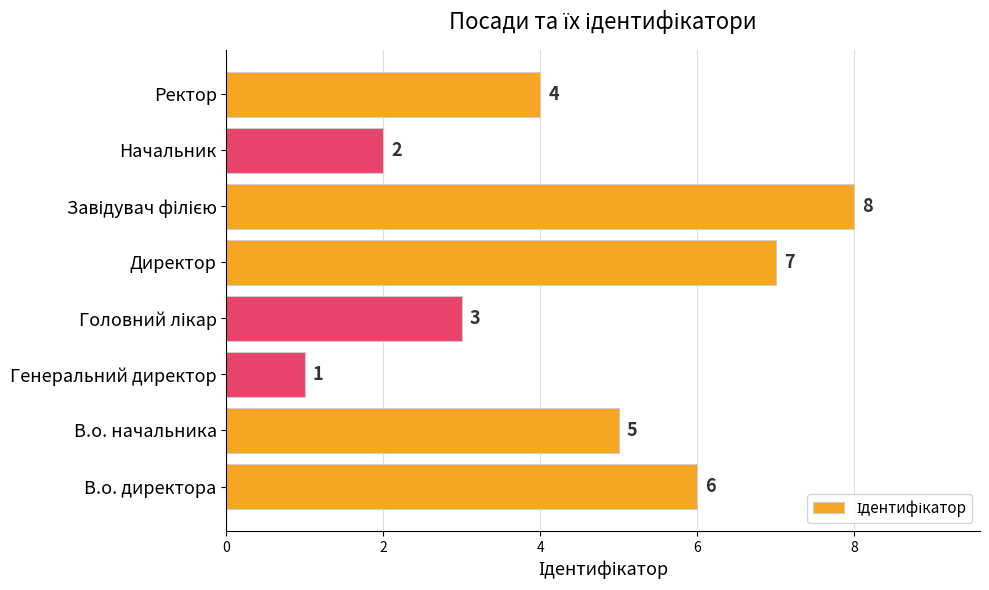

What is the ratio of the value at Ректор to the value at В.о. директора?

0.7